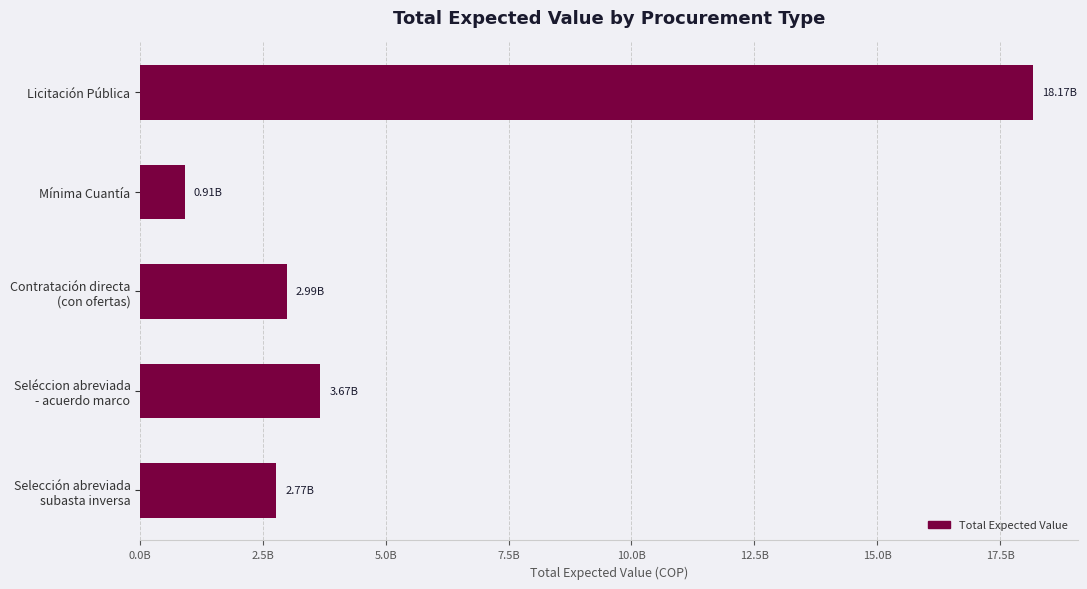

At which label is the value closest to 9538574381?

Seléccion abreviada
- acuerdo marco